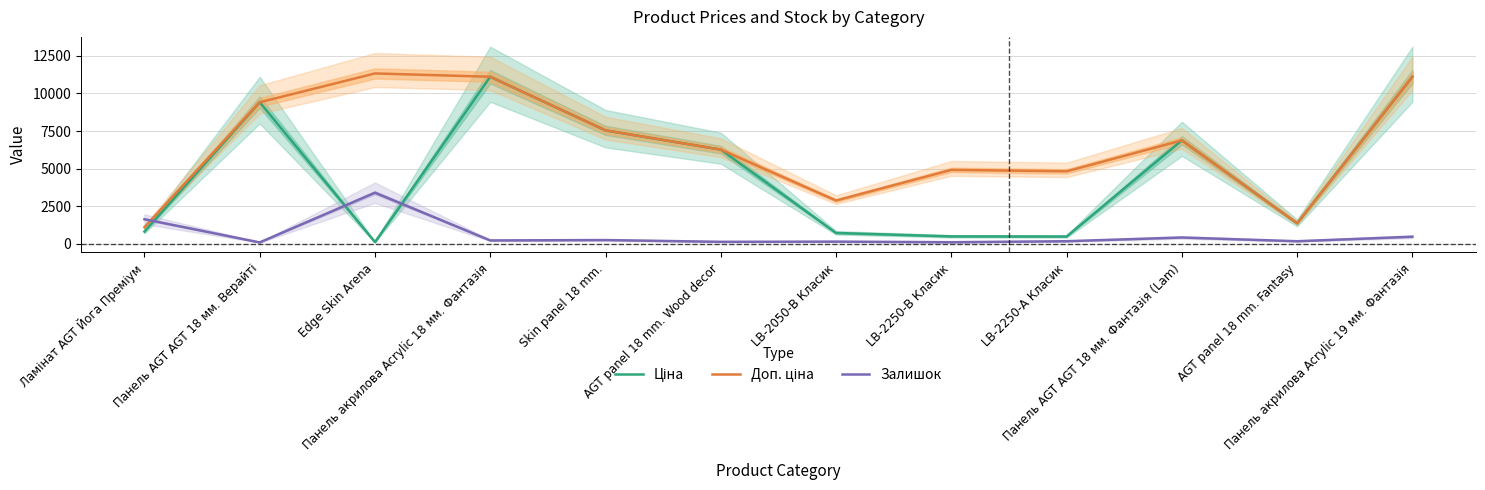

After their last crossing, which series has the higher values: Доп. ціна or Залишок?

Доп. ціна